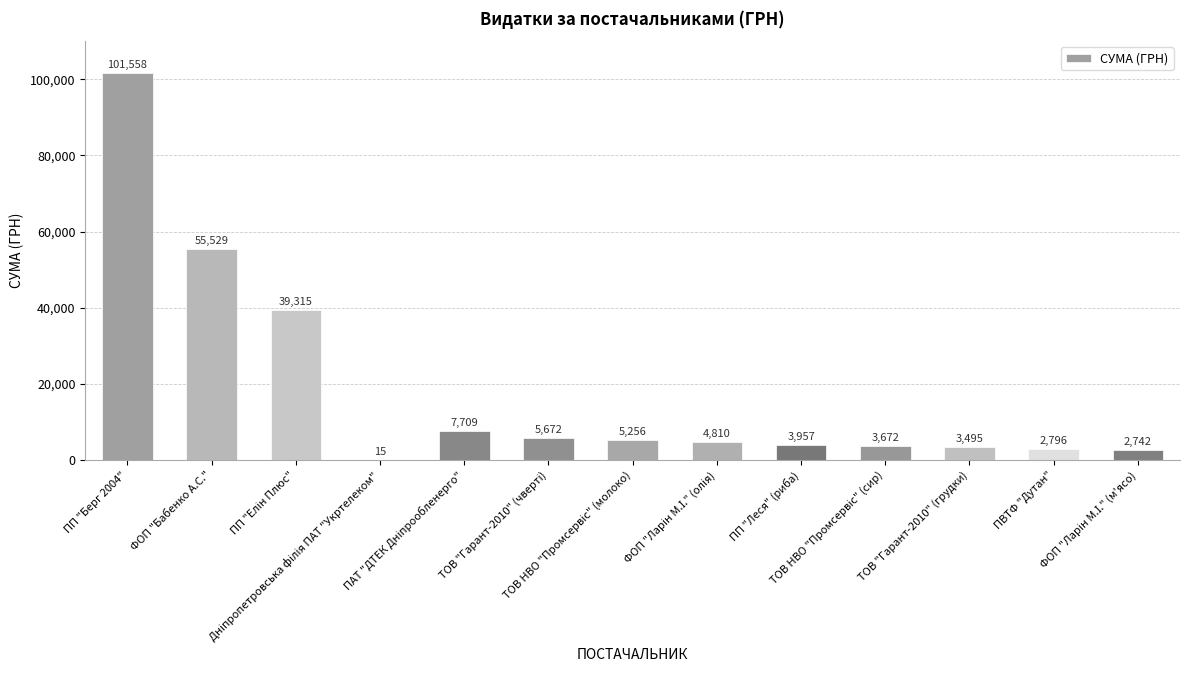

What is the greatest value displayed?

101558.0